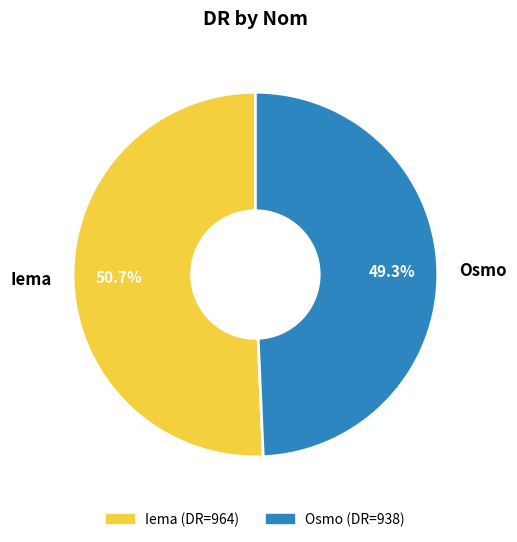

To the nearest percent, what is the combined percentage of Iema and Osmo?

100%